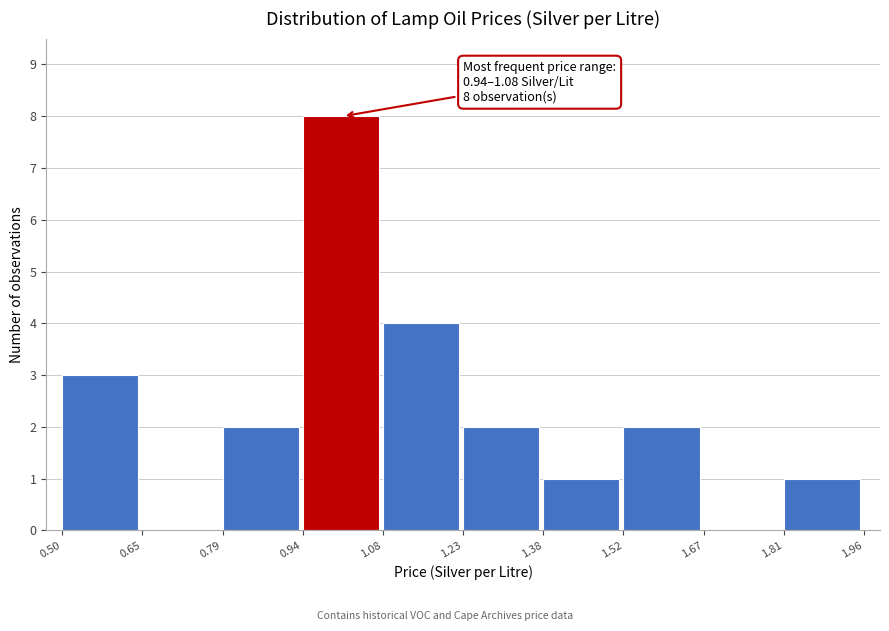

Which range on the x-axis has the tallest bar?

0.94 to 1.08